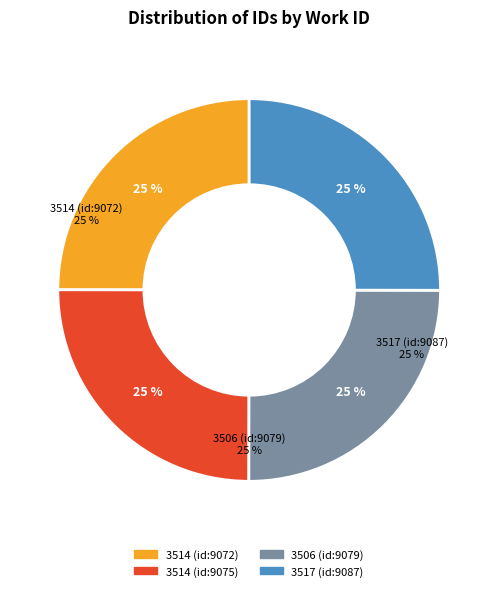

Count the number of slices in the pie.

4